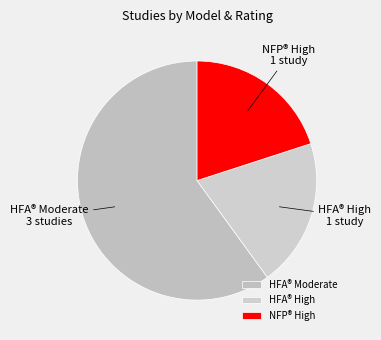

Is the sum of NFP® High and HFA® Moderate greater than half?

Yes